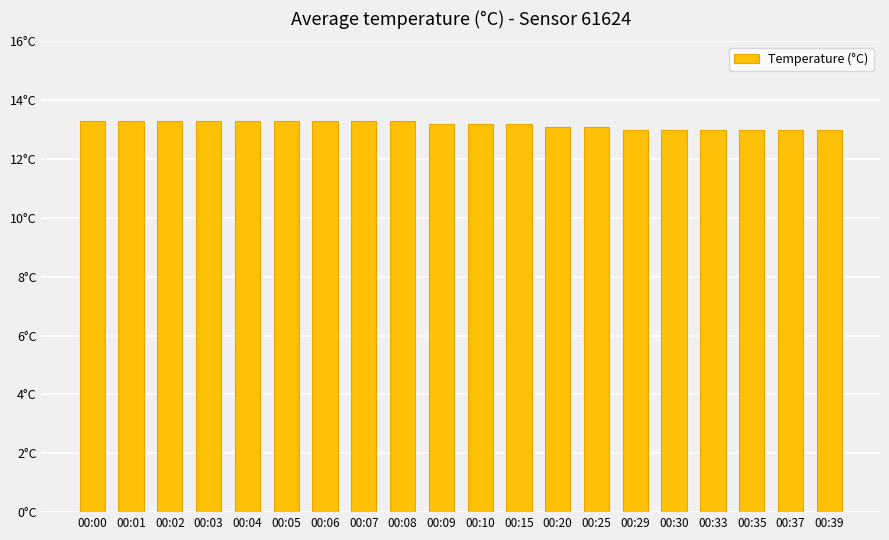

Are the bars horizontal?

No